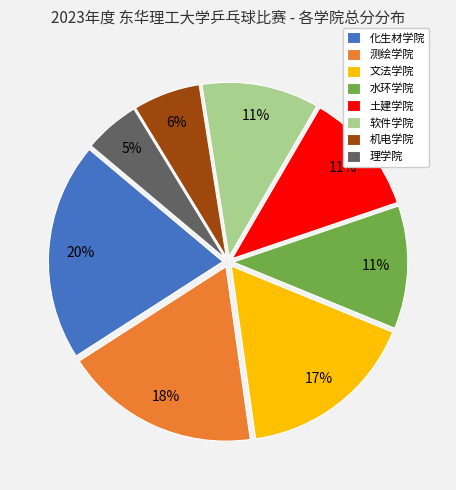

Is it true that 软件学院 is 11% of the pie?

True